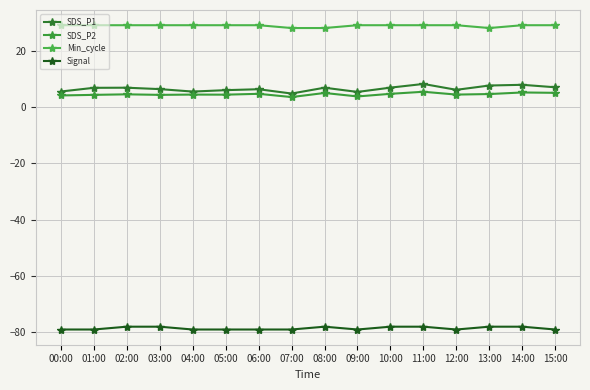

True or false: Min_cycle and Signal intersect in this chart.

False